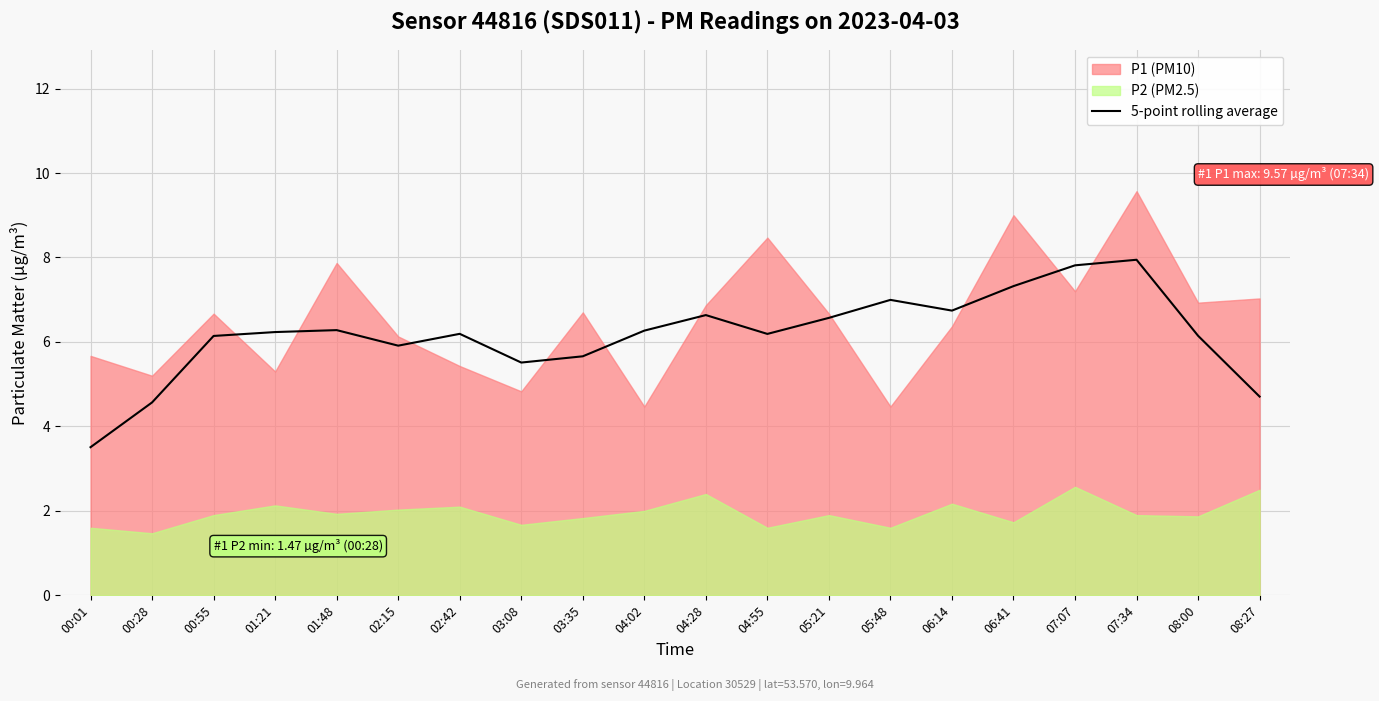

What is the value of the 11th point from the left?

6.6